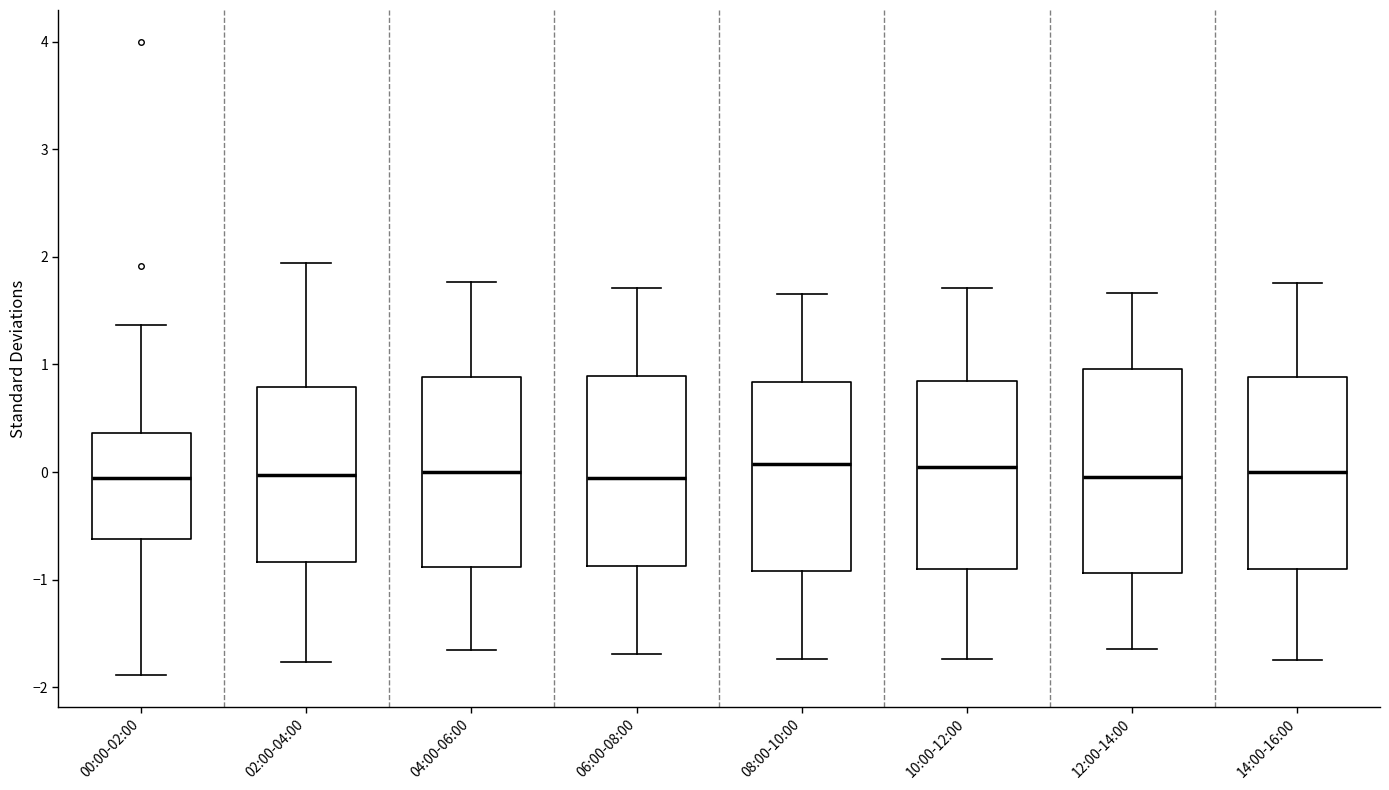

Where is the lower edge of the box for 00:00-02:00 on the y-axis? The values are not printed on the chart, so give them approximately, as read against the axis.

-0.6